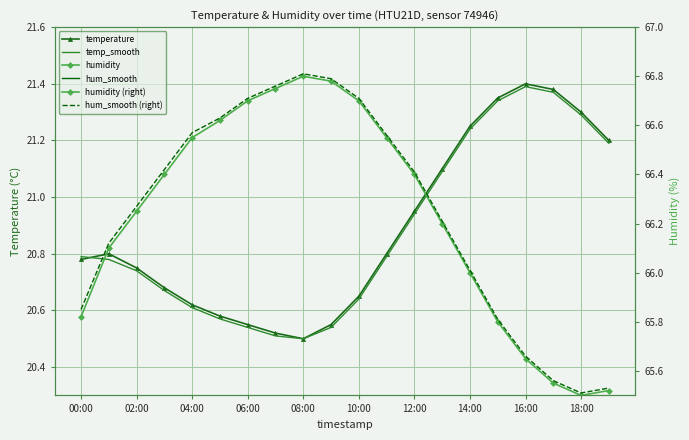

At 04:00, list the series in order from smallest to largest.

temp_smooth, temperature, humidity, humidity (right), hum_smooth, hum_smooth (right)